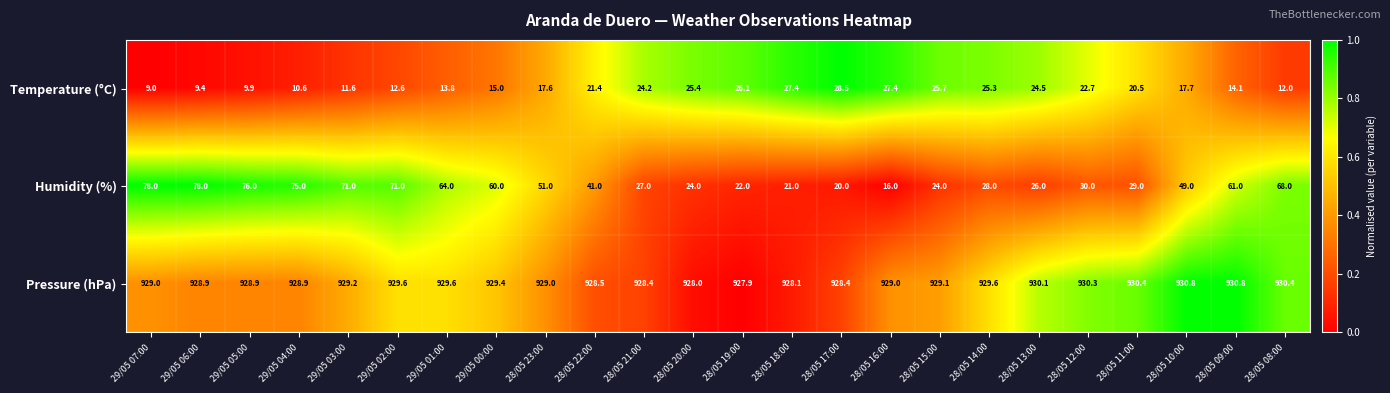

What is the spread (max minus min) of values at 28/05 20:00?

904.0